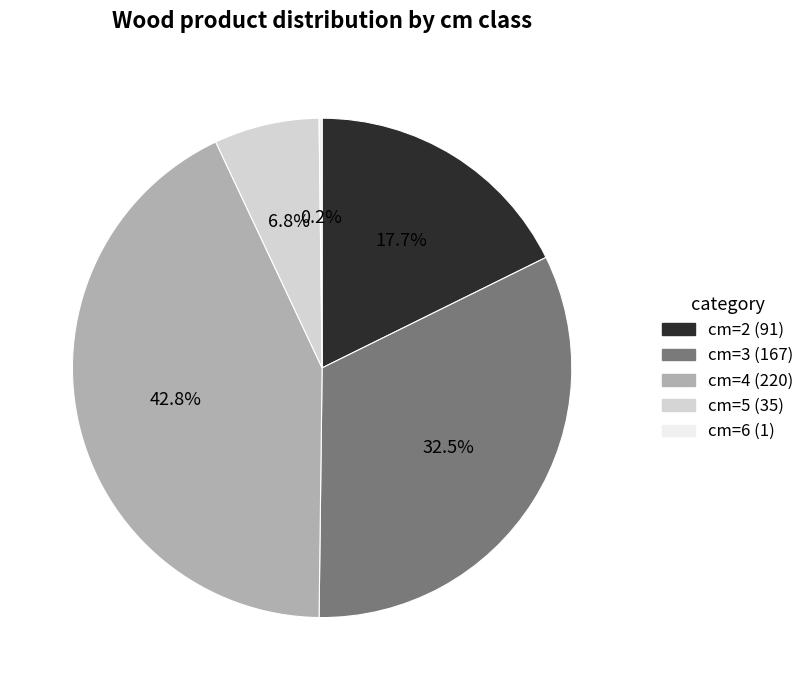

Is there a majority slice in this chart?

No